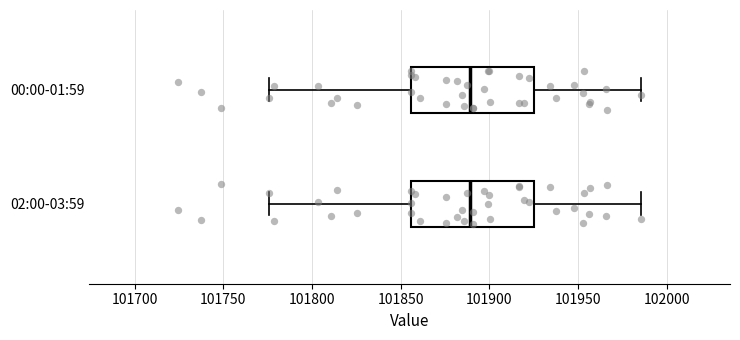

Reading bottom to top, read every box against the x-axis: the position of its median line, the range the box covers, and the ends of its whiskers. The values are not printed on the chart, so give them approximately, as read against the axis.

02:00-03:59: median 101890, box 101855 to 101925, whiskers 101775 to 101985
00:00-01:59: median 101890, box 101855 to 101925, whiskers 101775 to 101985